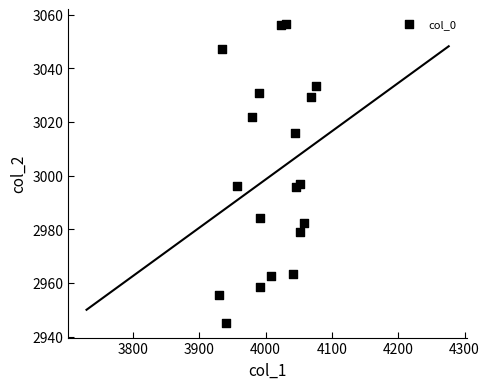

What is the range of X values (max minus min)?

145.9